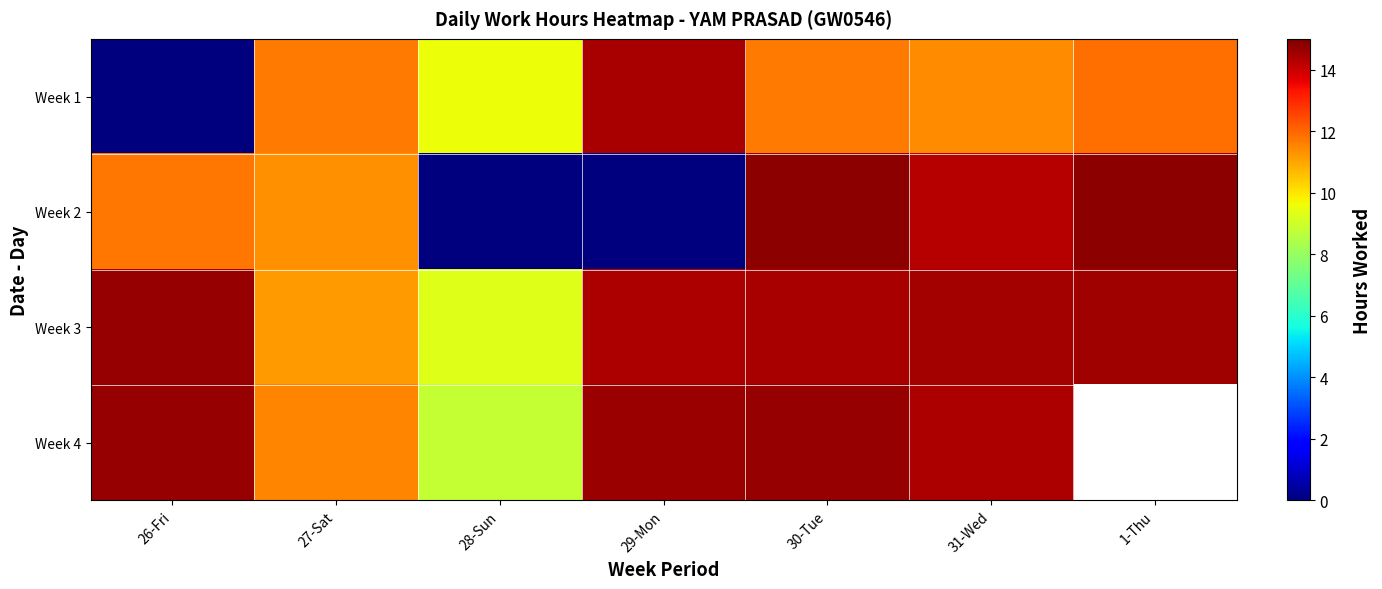

How many data points in Week 1 are above 11?

5